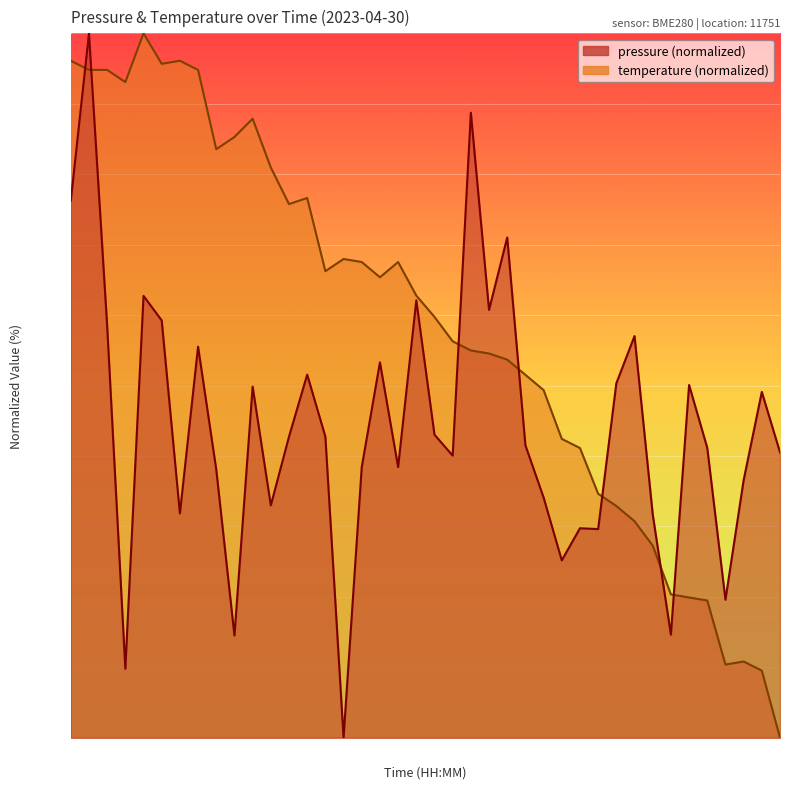

Rank the categories by pressure value from lowest to highest.

00:36, 00:07, 00:22, 01:29, 01:40, 01:06, 01:14, 01:08, 01:22, 00:15, 00:27, 01:03, 01:43, 00:19, 00:39, 00:44, 00:51, 01:51, 01:34, 01:01, 00:29, 00:34, 00:49, 01:48, 00:24, 01:32, 01:17, 00:32, 00:41, 00:17, 01:19, 00:05, 00:12, 00:56, 00:46, 00:10, 00:58, 00:00, 00:53, 00:02